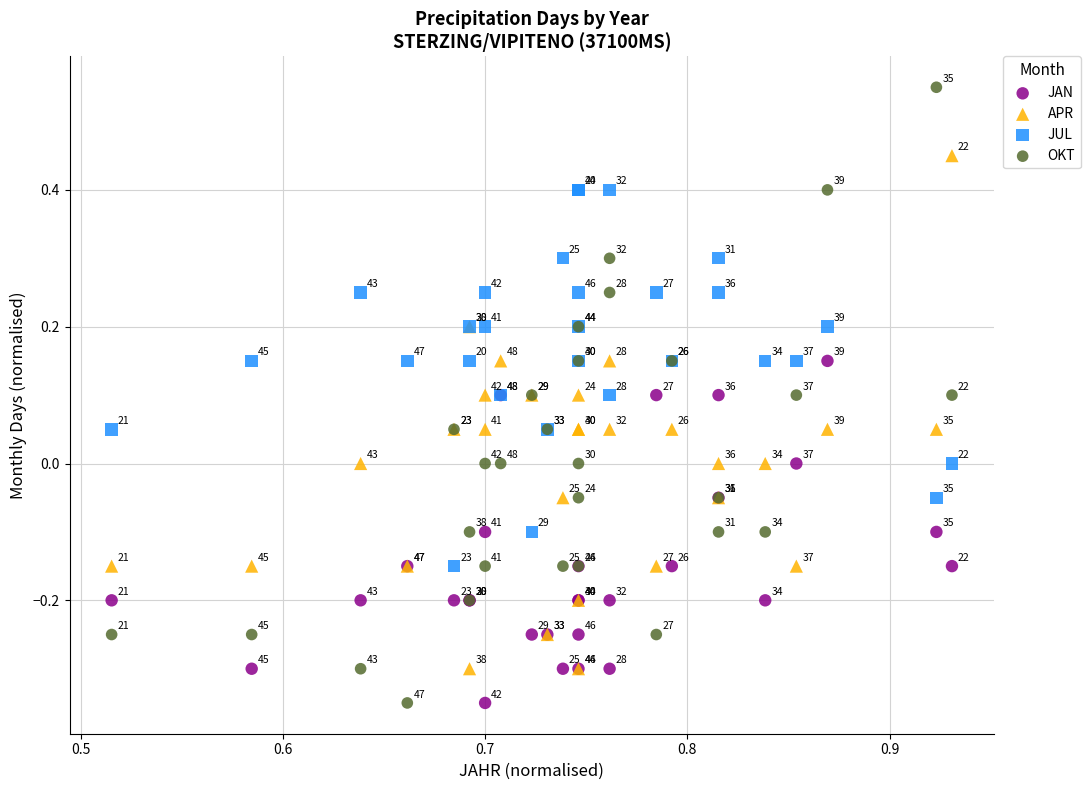

Which series has the largest Y range (max minus min)?

OKT